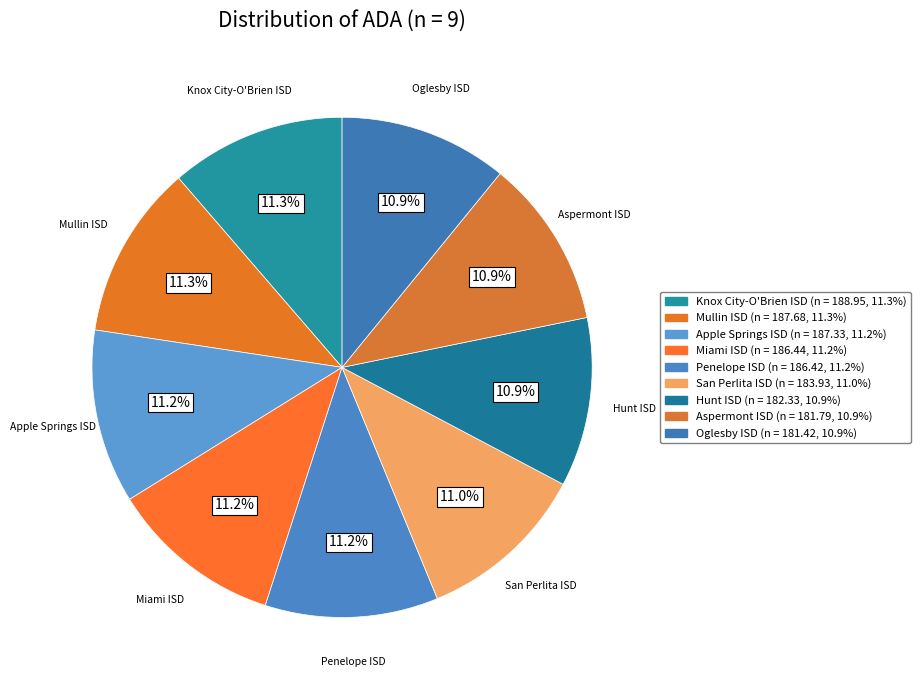

To the nearest percent, what is the combined percentage of Penelope ISD and Aspermont ISD?

22%